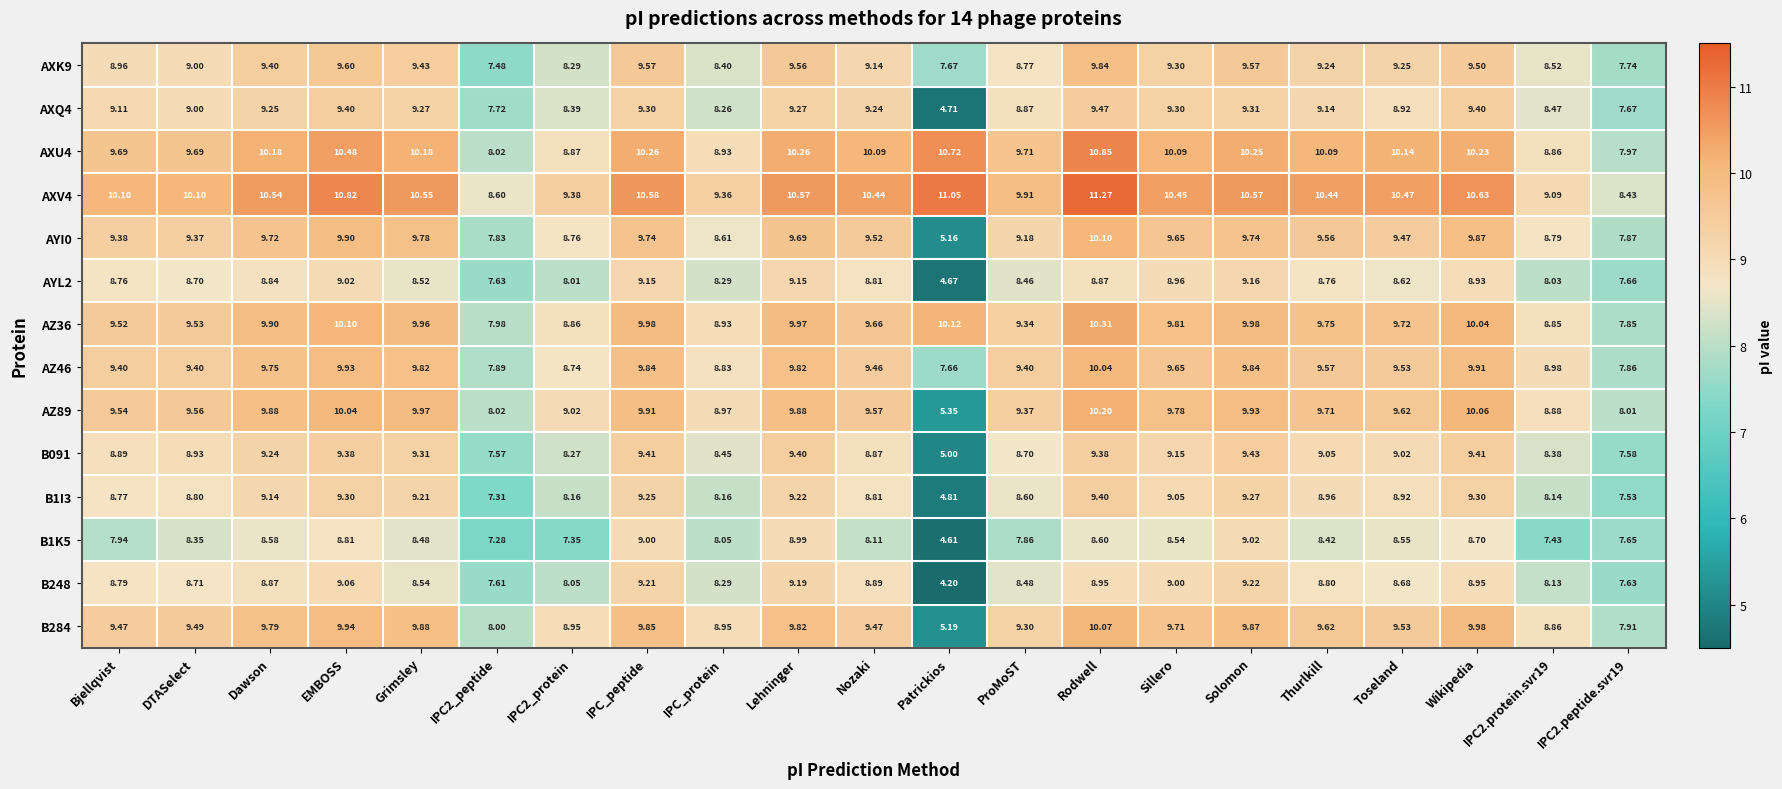

List the series in order of their peak value, highest first.

AXV4, AXU4, AZ36, AZ89, AYI0, B284, AZ46, AXK9, AXQ4, B091, B1I3, B248, AYL2, B1K5